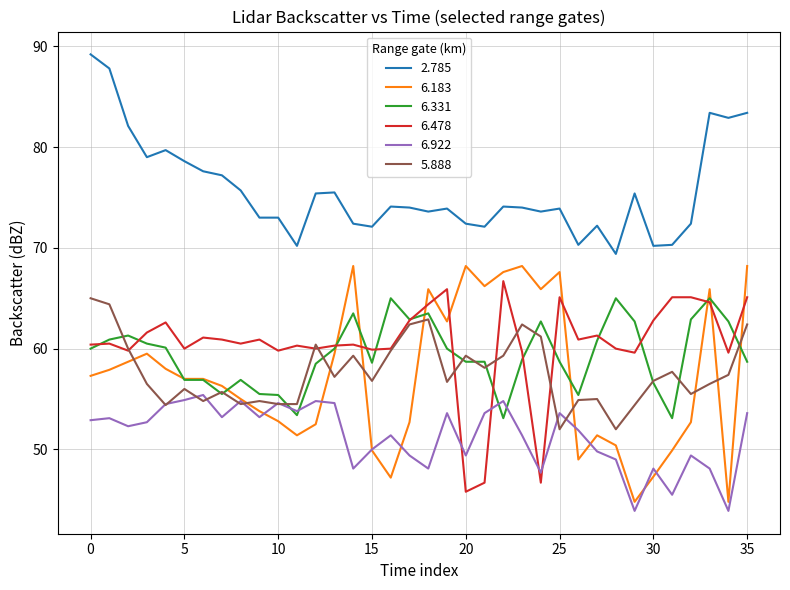

What is the smallest value displayed?

43.9